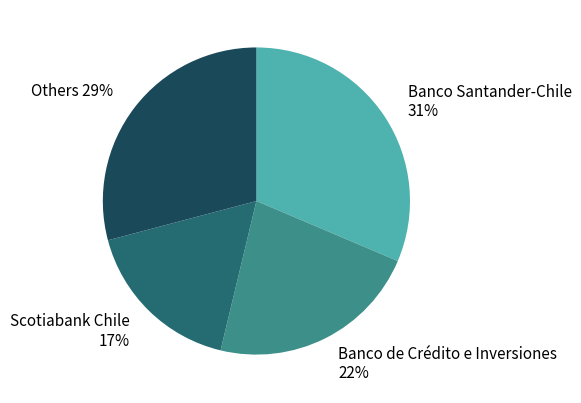

What is the ratio of the value at Others 29% to the value at Banco Santander-Chile 31%?

0.9